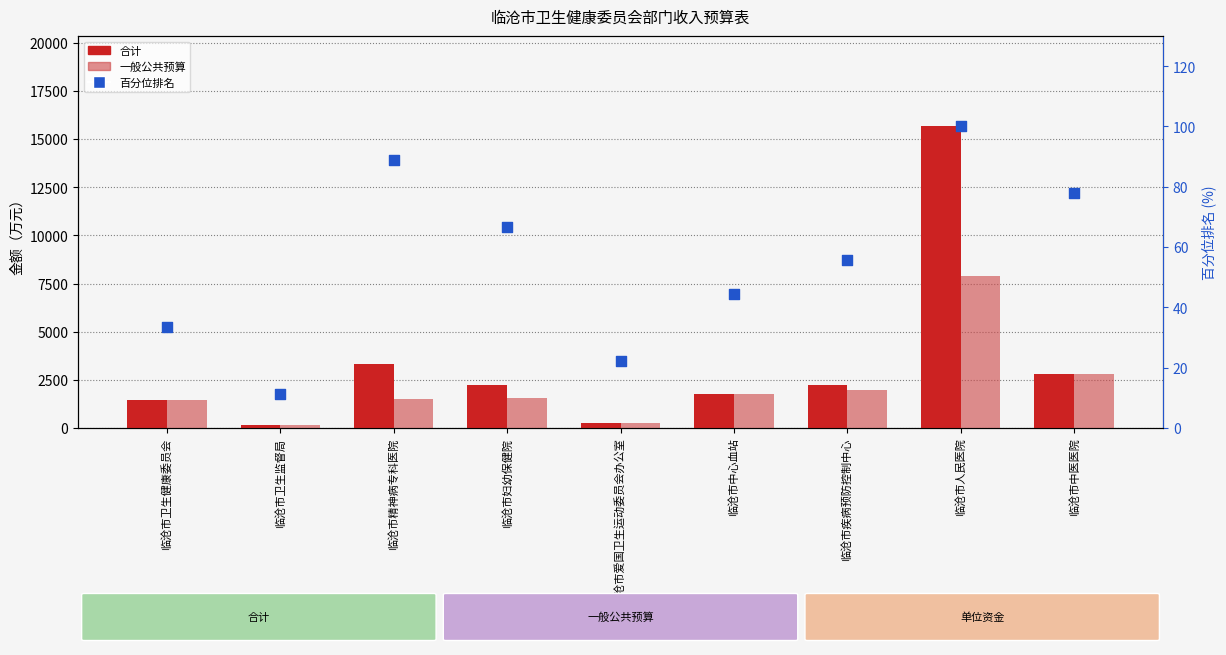

Which series has the largest Y range (max minus min)?

合计